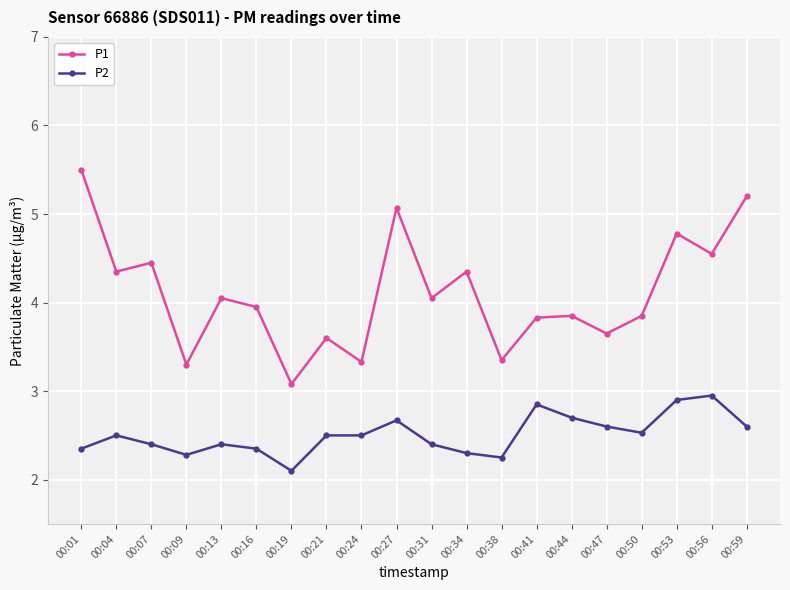

What is the greatest value displayed?

5.5